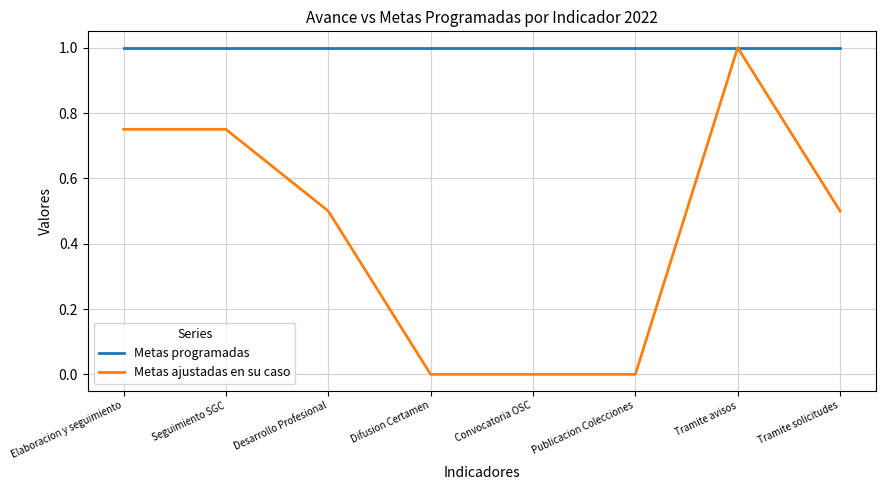

The Metas ajustadas en su caso series shows 0.4 at Difusion Certamen. True or false?

False